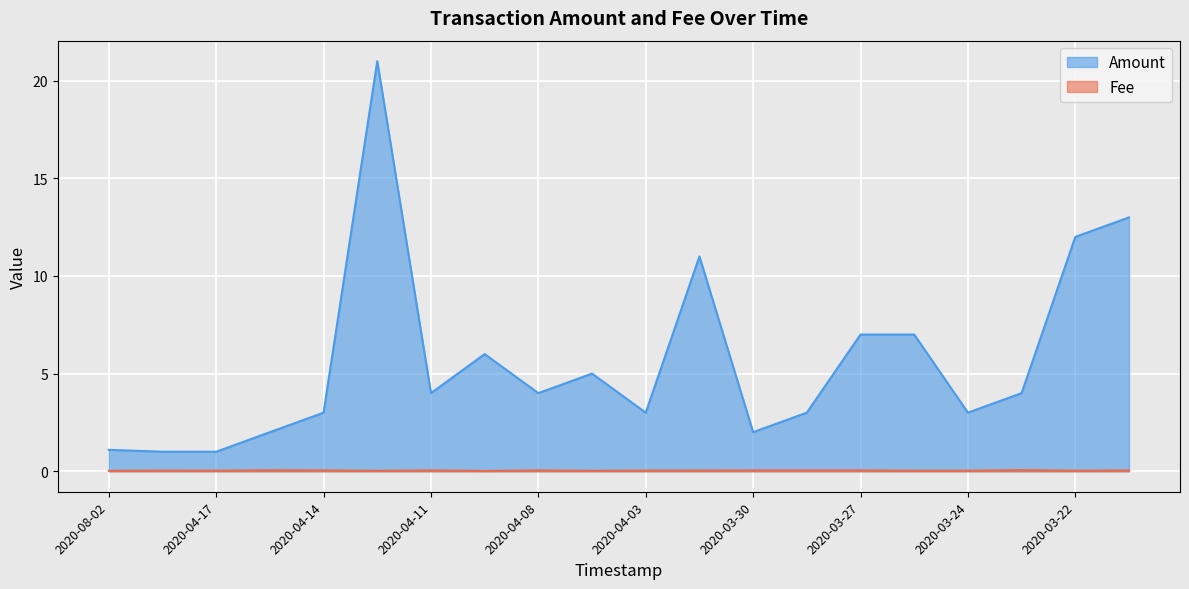

At how many categories does at least one series exceed 2?

15